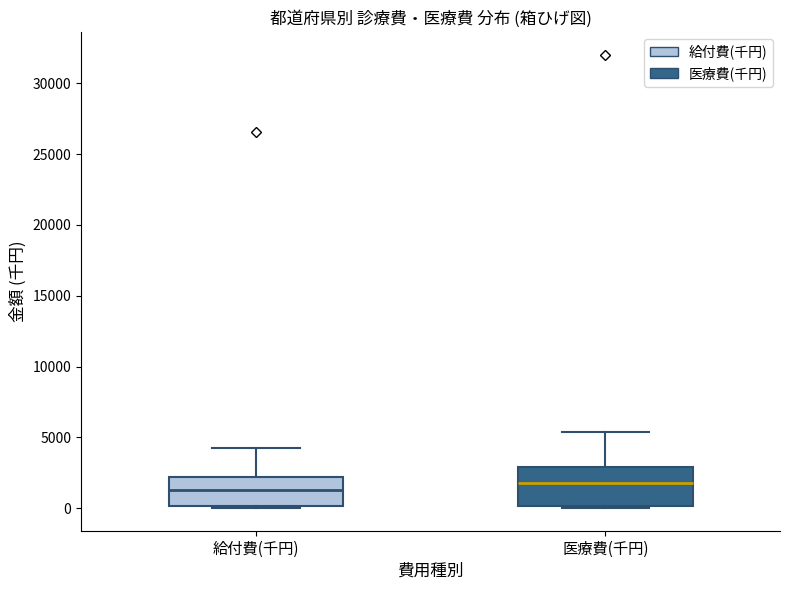

Reading left to right, read every box against the y-axis: the position of its median line, the range the box covers, and the ends of its whiskers. The values are not printed on the chart, so give them approximately, as read against the axis.

給付費(千円): median 1500, box 0 to 2000, whiskers 0 to 4000
医療費(千円): median 1500, box 0 to 3000, whiskers 0 (just below the box's lower edge) to 5500